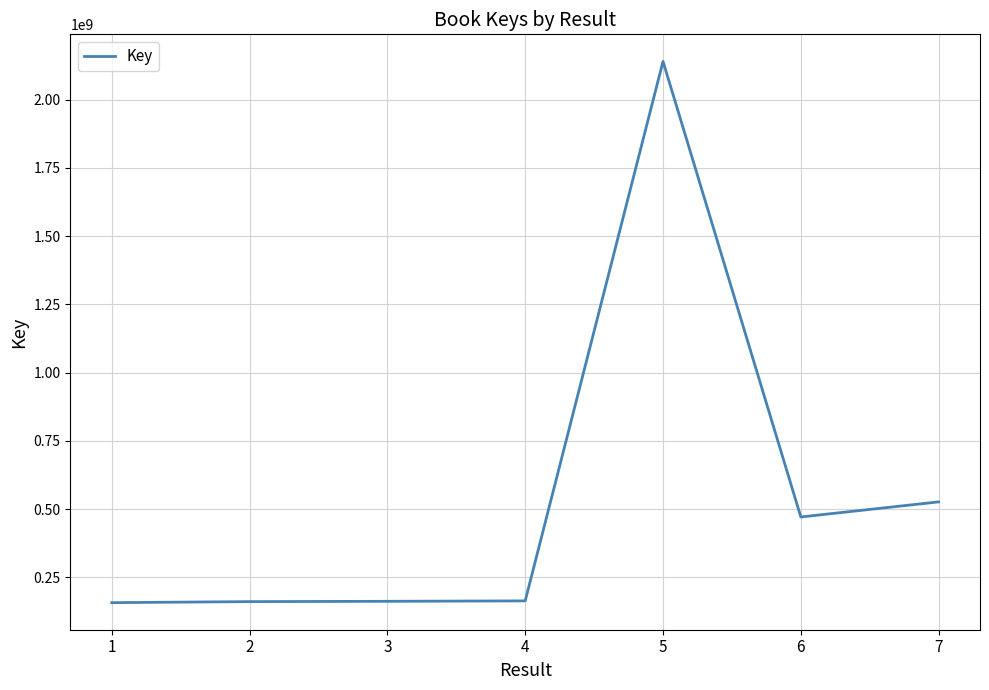

The chart shows a value of 241538456 at 2. True or false?

False